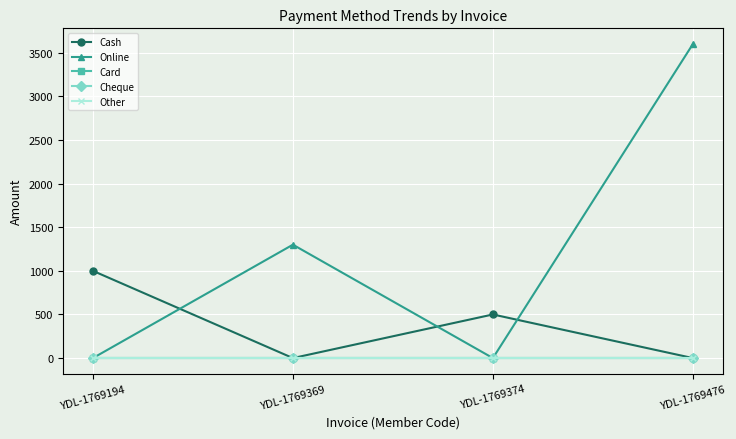

True or false: Cheque and Cash cross at least once.

False